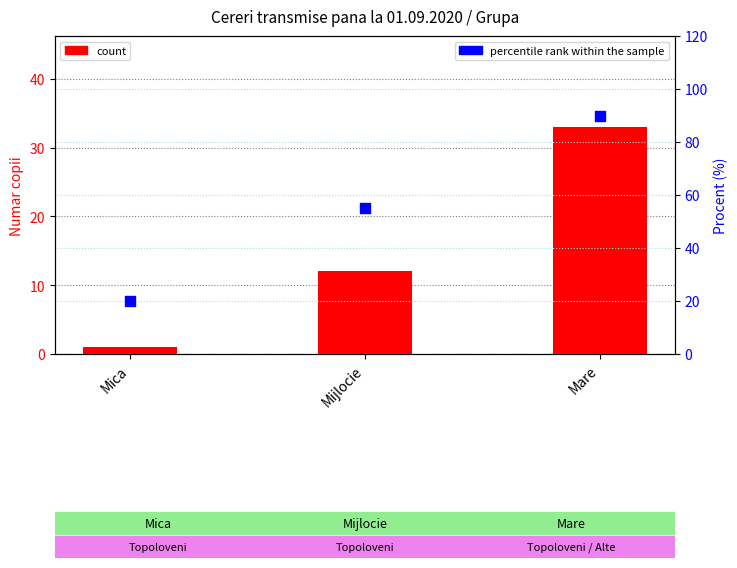

Which series reaches the minimum Y coordinate?

count